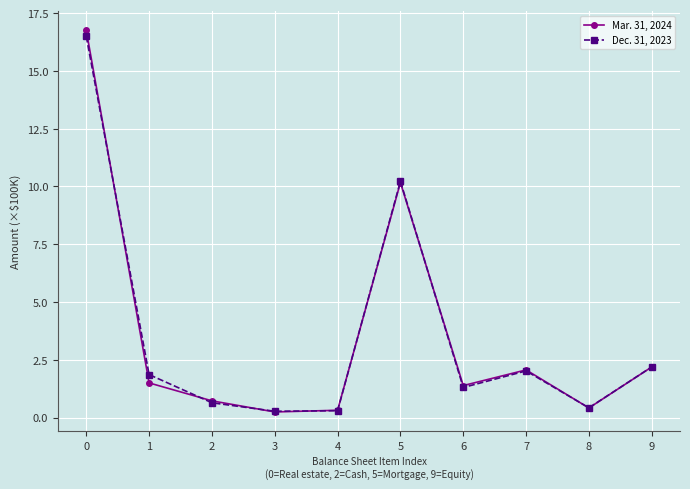

Where is Mar. 31, 2024 nearest to the value 8?

5